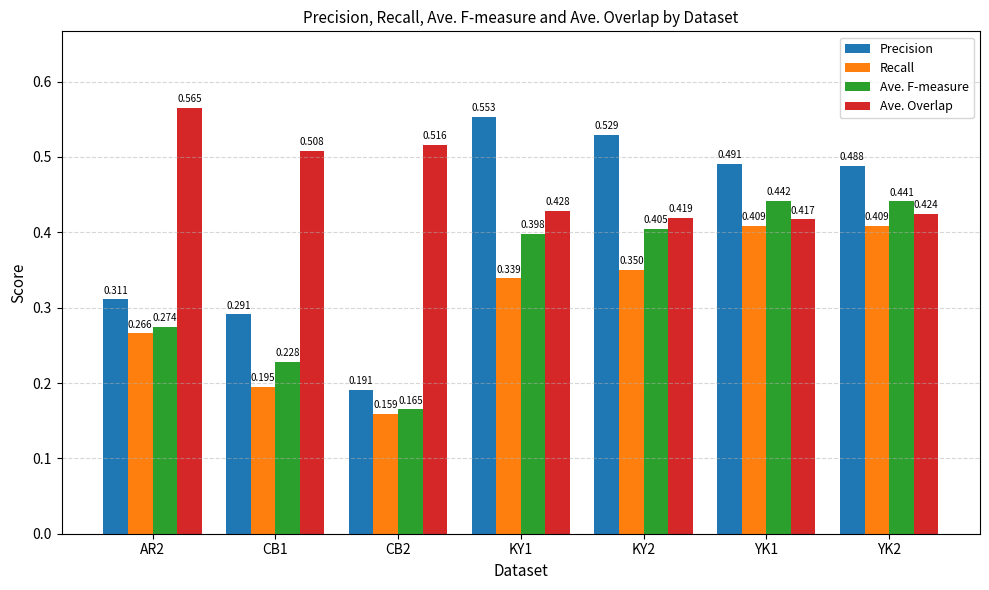

Is the value of Ave. F-measure at CB1 greater than the value of Ave. Overlap at CB2?

No